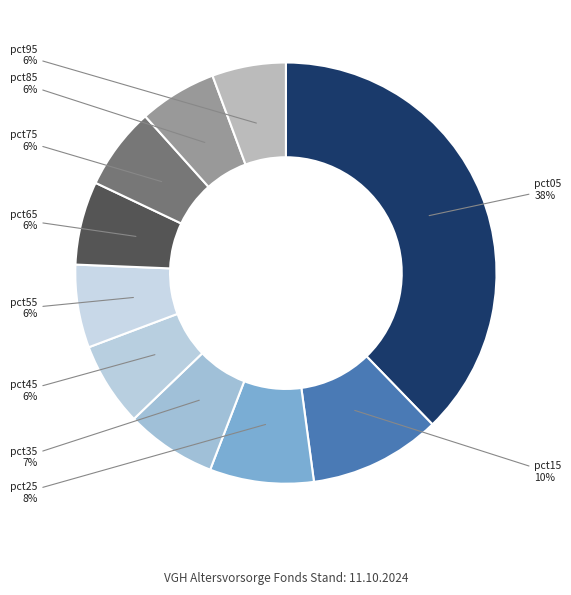

How many slices are in this pie chart?

10